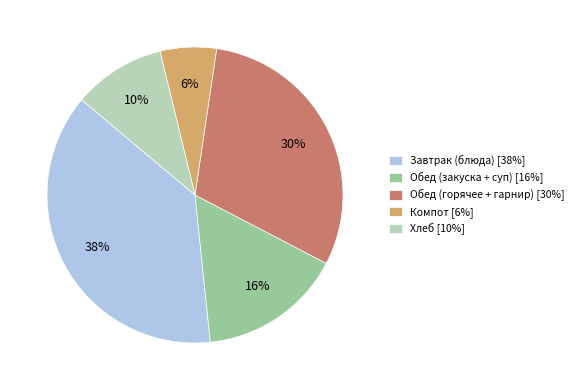

Combined, do Обед (закуска + суп) [16%] and Компот [6%] account for over 50%?

No